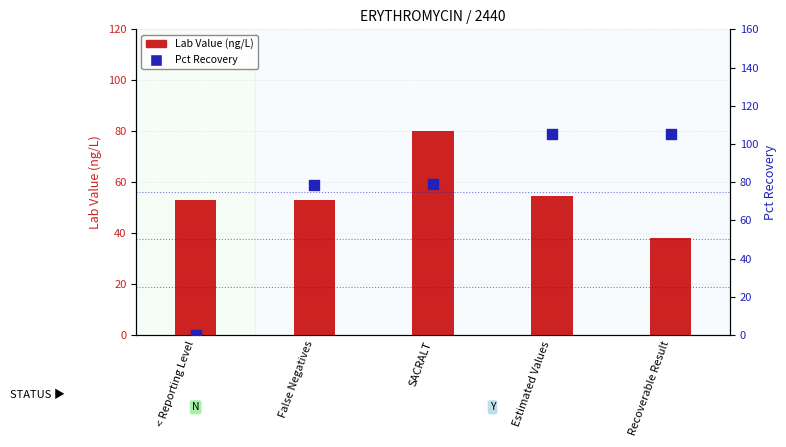

Which series has the widest spread of Y values?

Pct Recovery